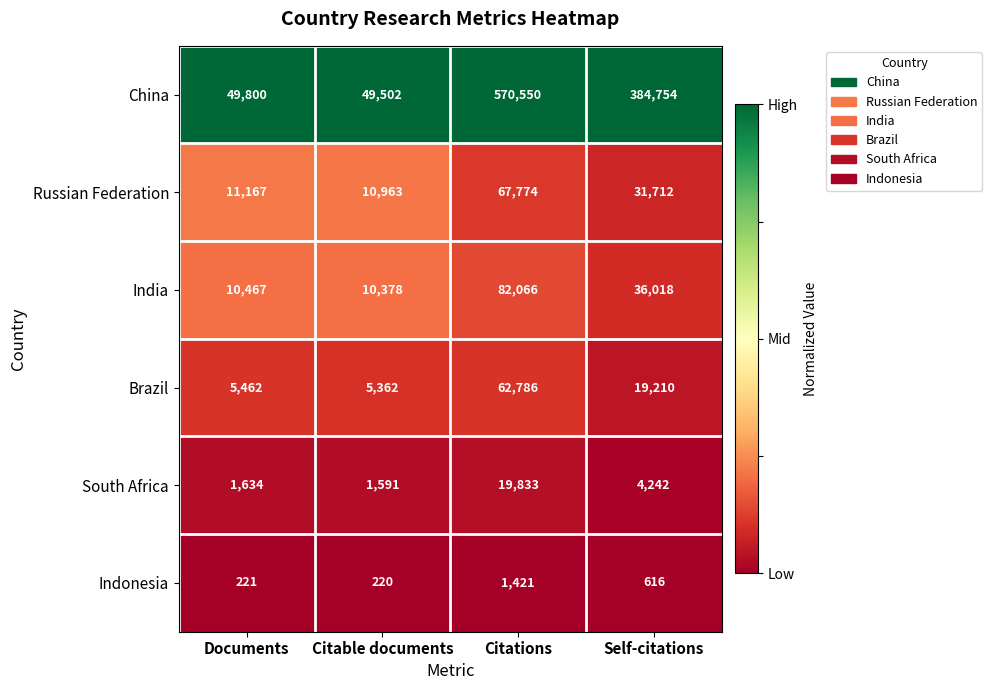

Is the value of South Africa at Citations greater than the value of China at Documents?

No